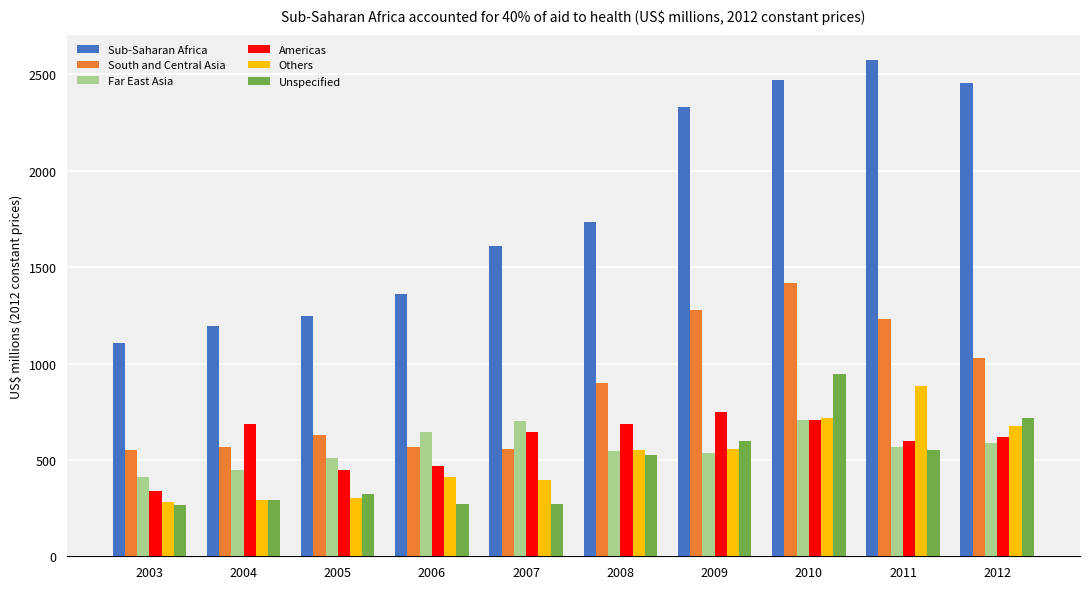

Between 2004 and 2012, which series saw the biggest shift?

Sub-Saharan Africa